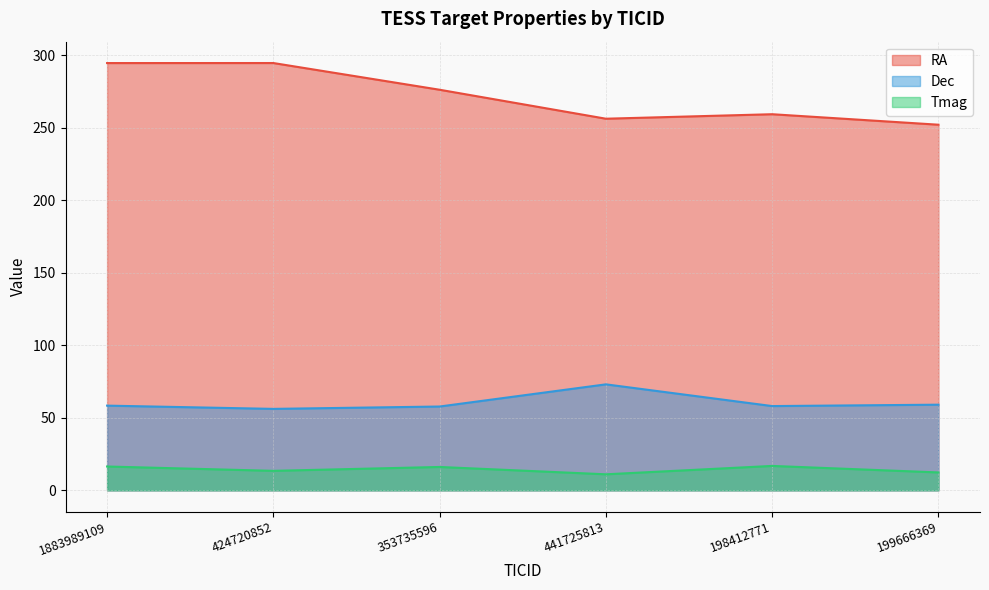

What is the difference between the maximum and minimum values in the Tmag series?

5.8